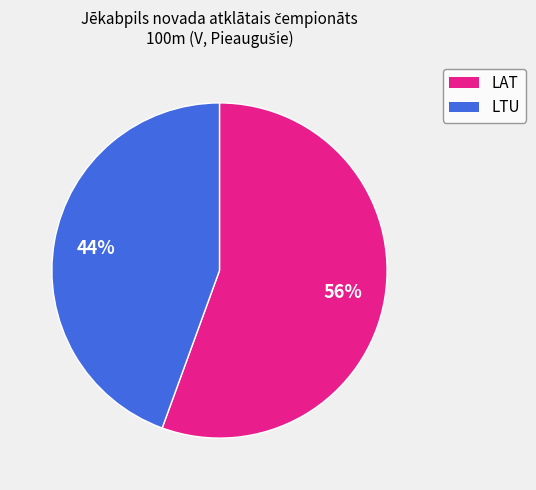

Is the sum of LTU and LAT greater than half?

Yes